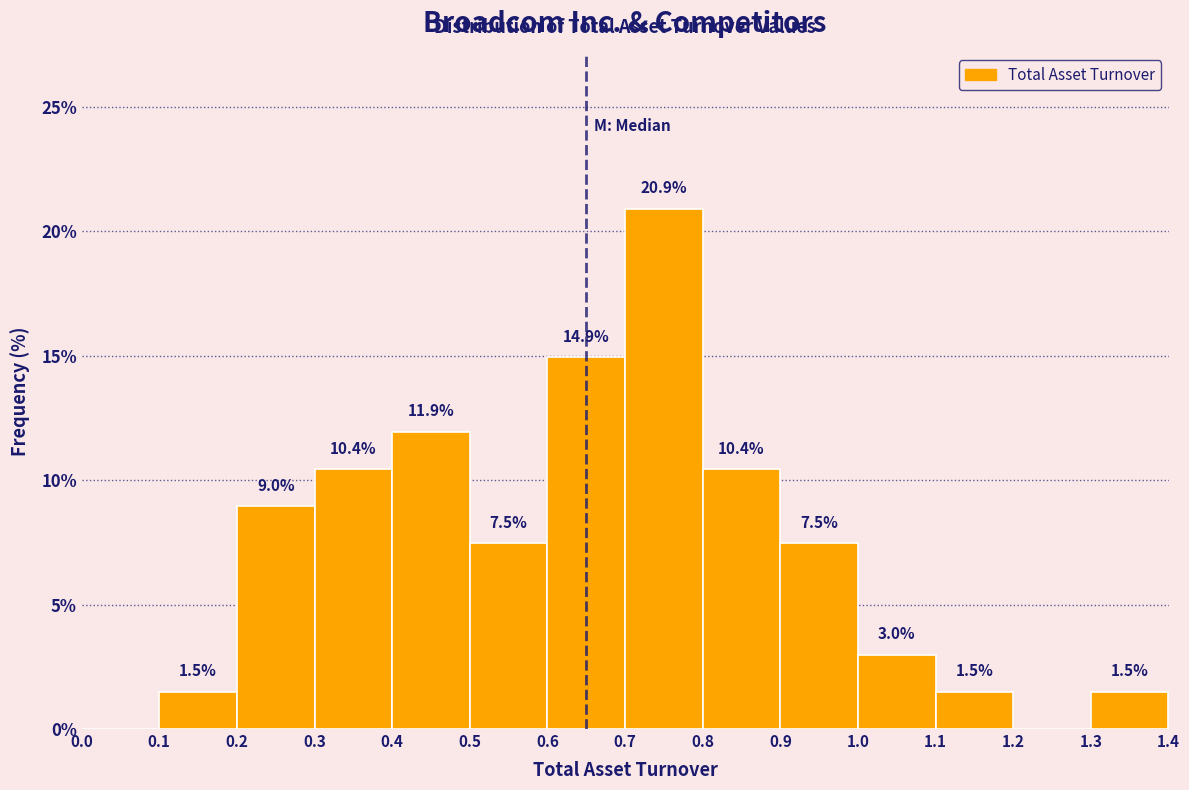

Which range on the x-axis has the tallest bar?

0.7 to 0.8